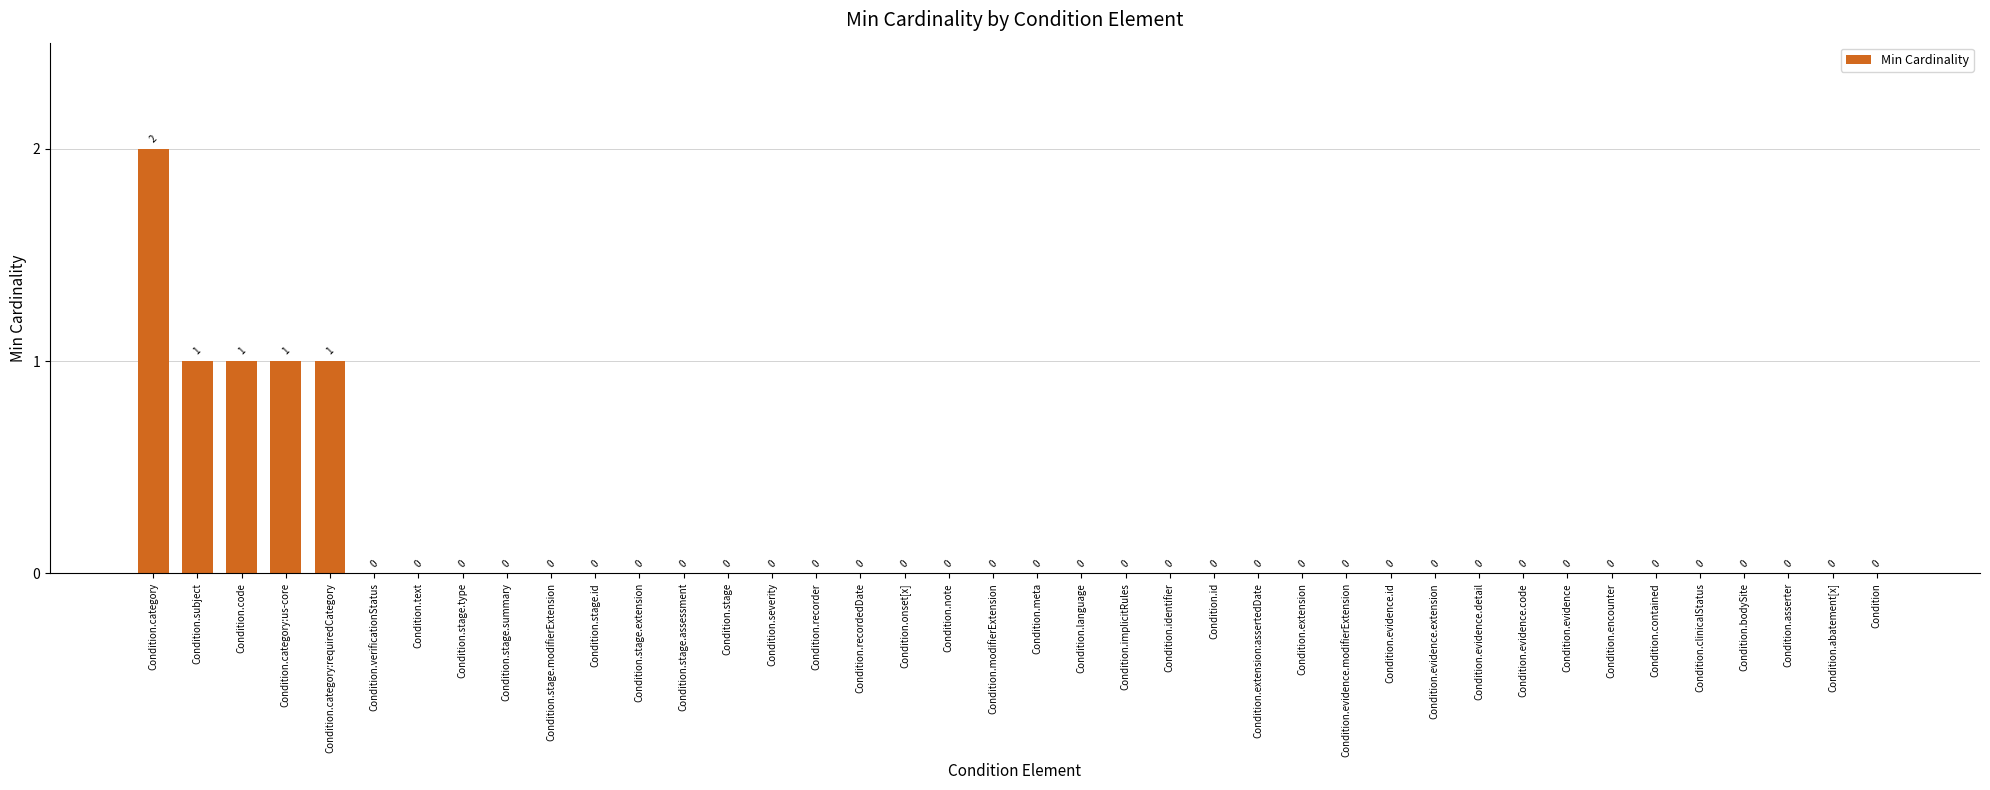

Reading left to right, what are all the values shown in this chart?

2	1	1	1	1	0	0	0	0	0	0	0	0	0	0	0	0	0	0	0	0	0	0	0	0	0	0	0	0	0	0	0	0	0	0	0	0	0	0	0